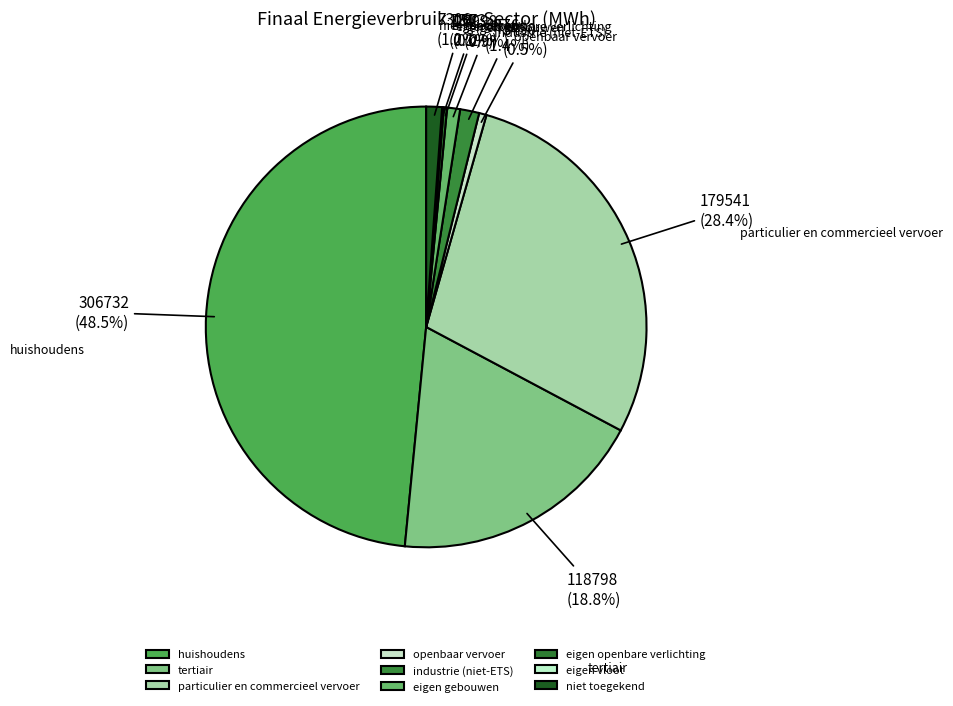

Does any single category account for the majority?

No